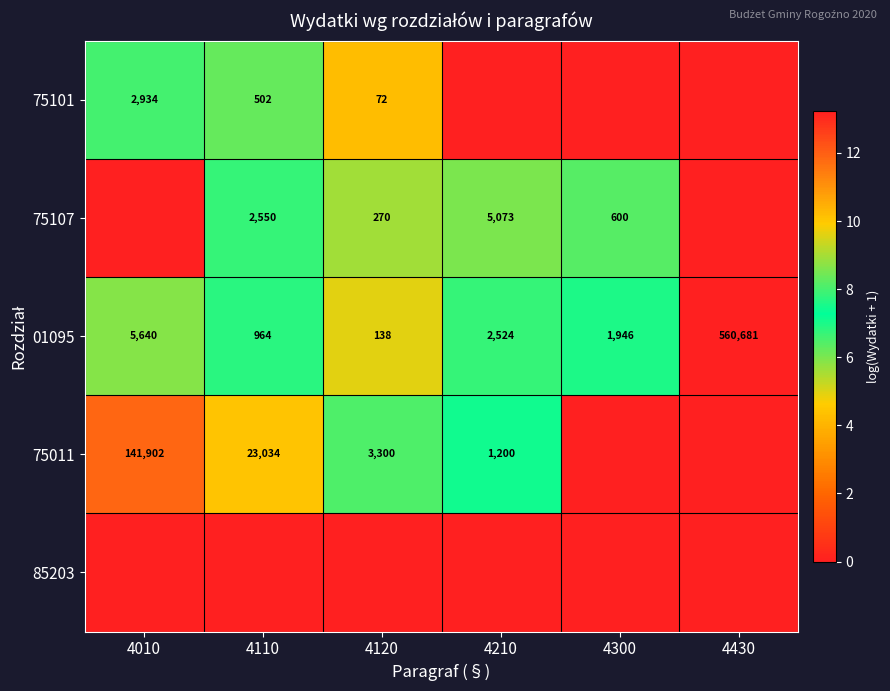

At which category is the sum across all series the highest?

4110